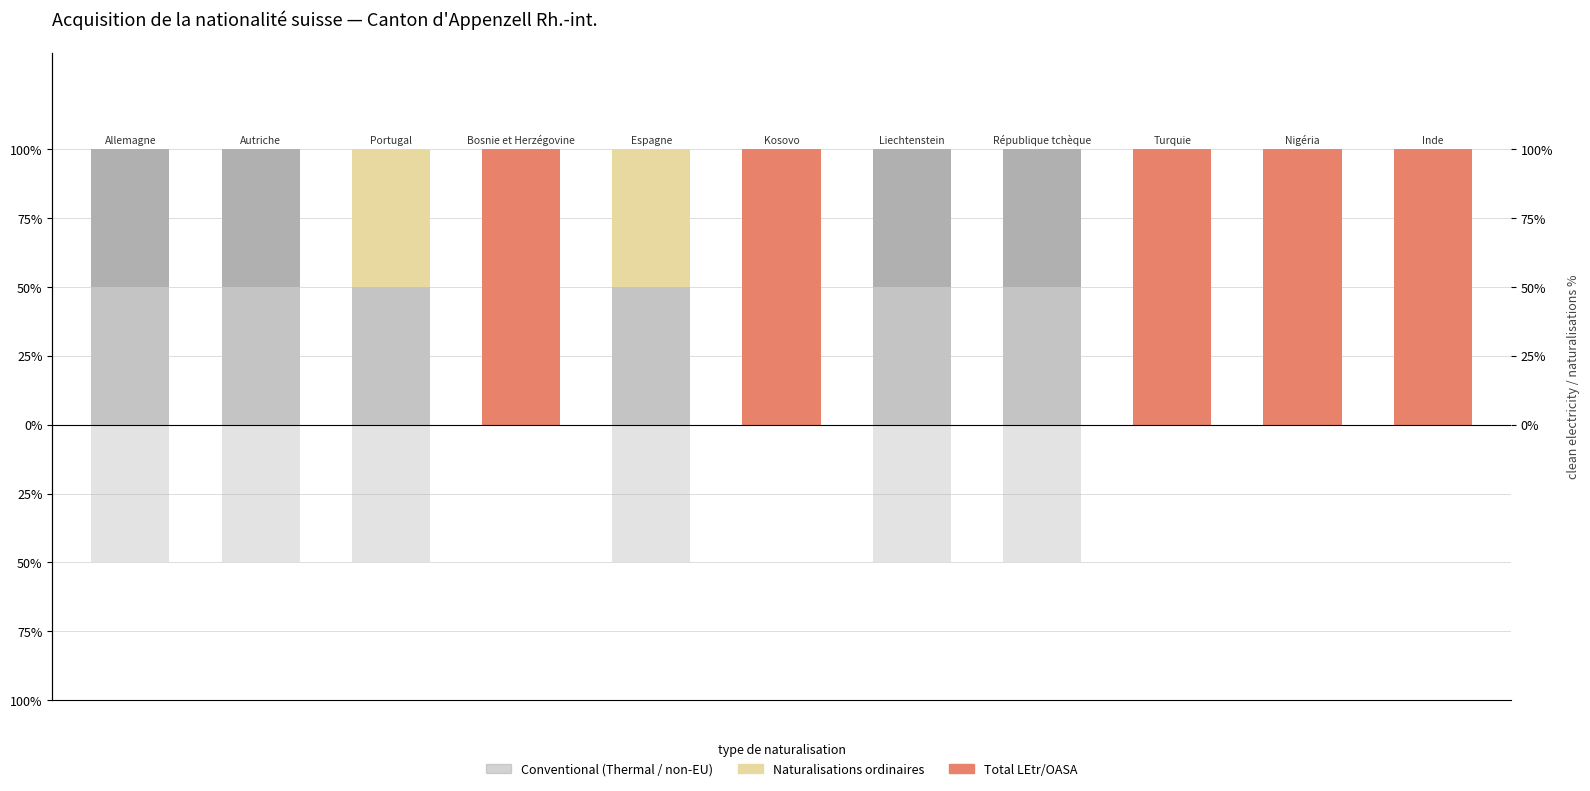

Between 2 and 10, which series saw the biggest shift?

Total LEtr/OASA